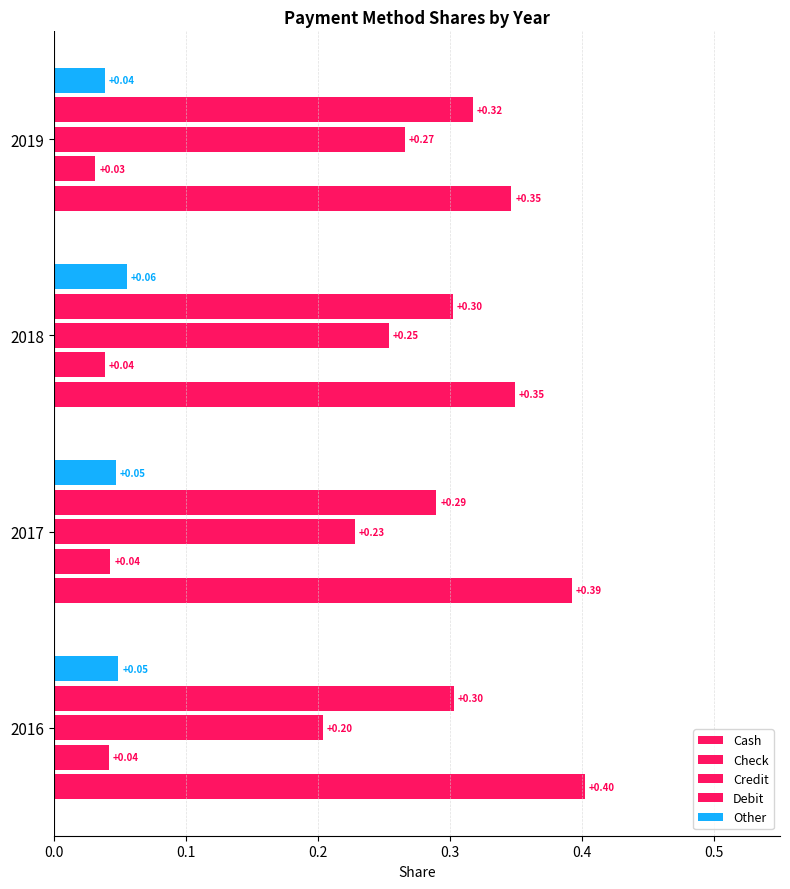

Count the Check values in the range 0 to 1.

4